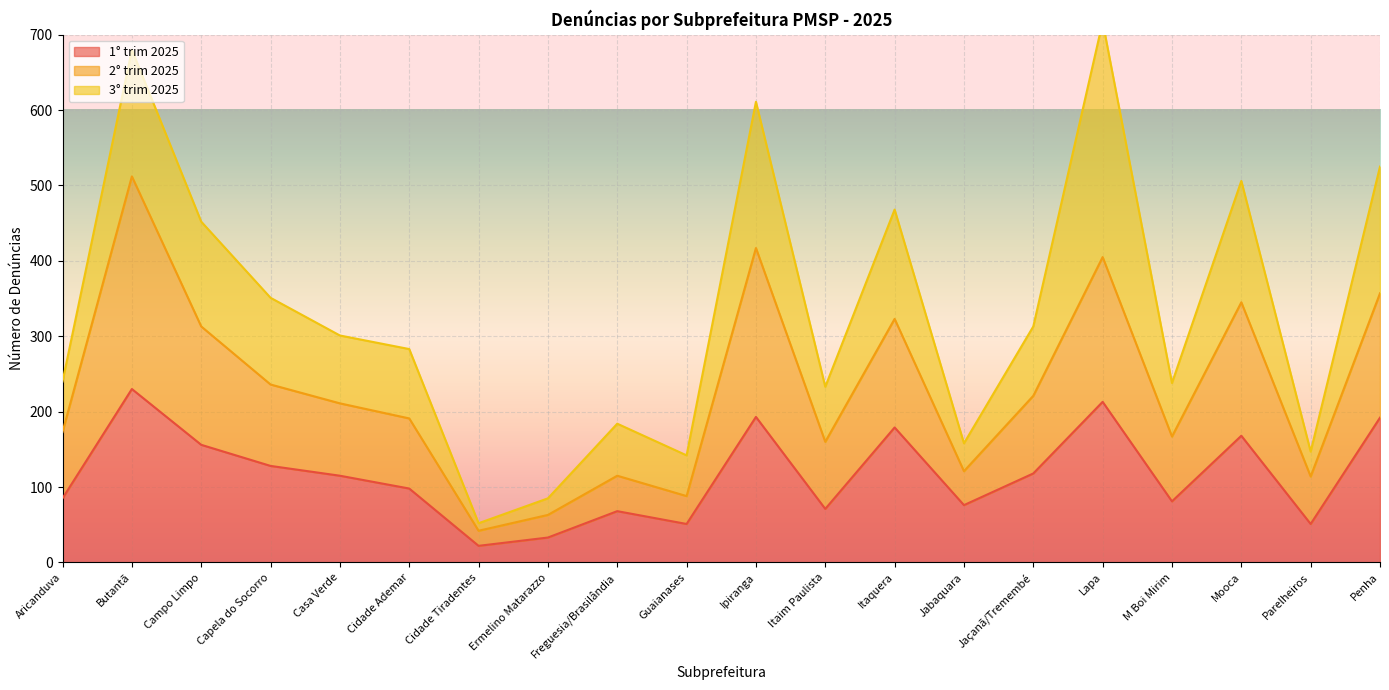

What is the label of the 14th point from the right?

Cidade Tiradentes